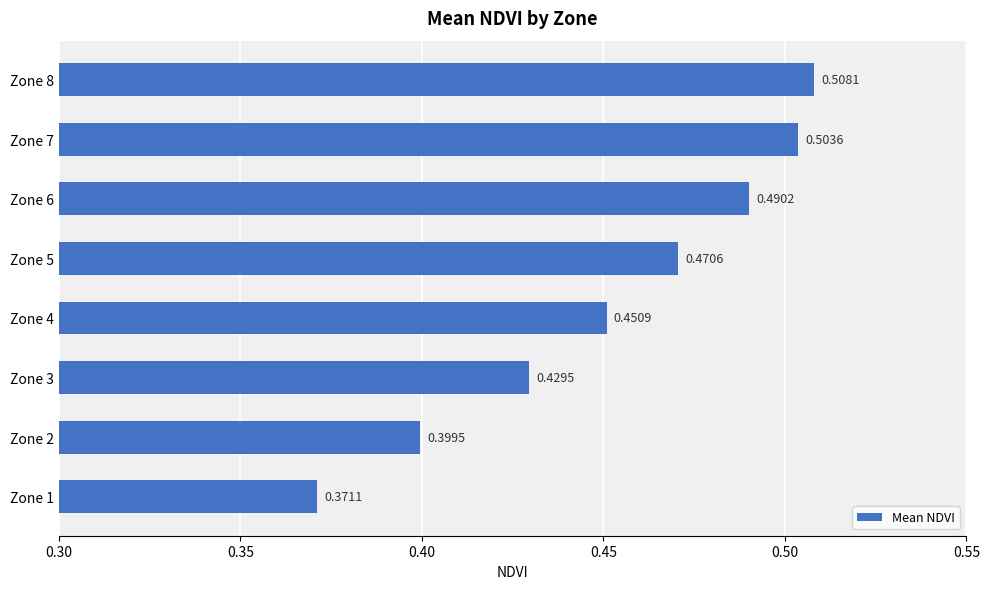

Rank the categories by value from lowest to highest.

Zone 1, Zone 2, Zone 3, Zone 4, Zone 5, Zone 6, Zone 7, Zone 8